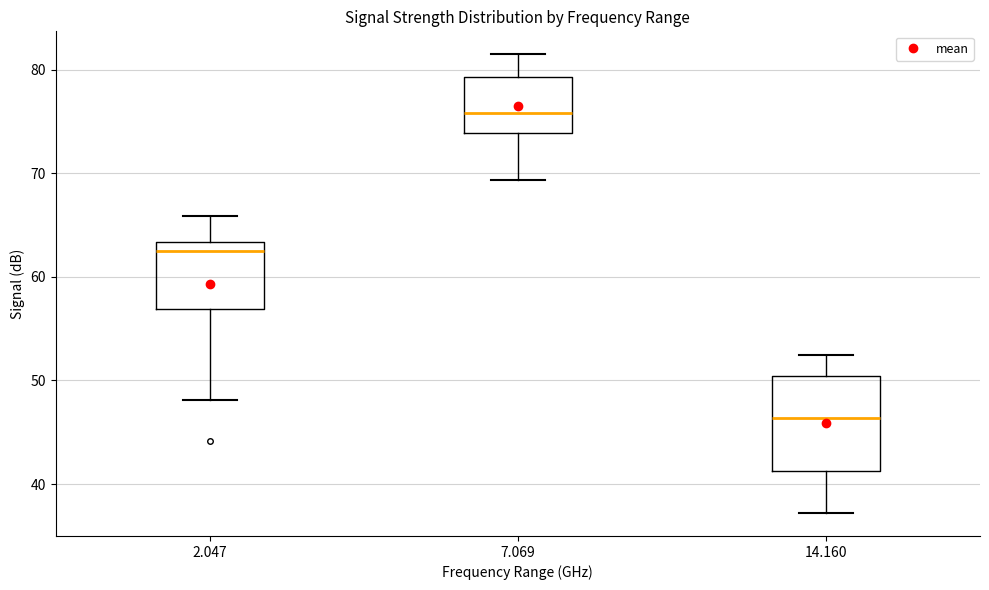

Reading left to right, transcribe this box plot: for each box, give where its median line is, the range the box spans, and where its two whiskers end, as read against the y-axis. The values are not printed on the chart, so give them approximately, as read against the axis.

2.047: median 63 (just below the box's upper edge), box 57 to 63, whiskers 48 to 66
7.069: median 76, box 74 to 79, whiskers 69 to 82
14.160: median 46, box 41 to 50, whiskers 37 to 53